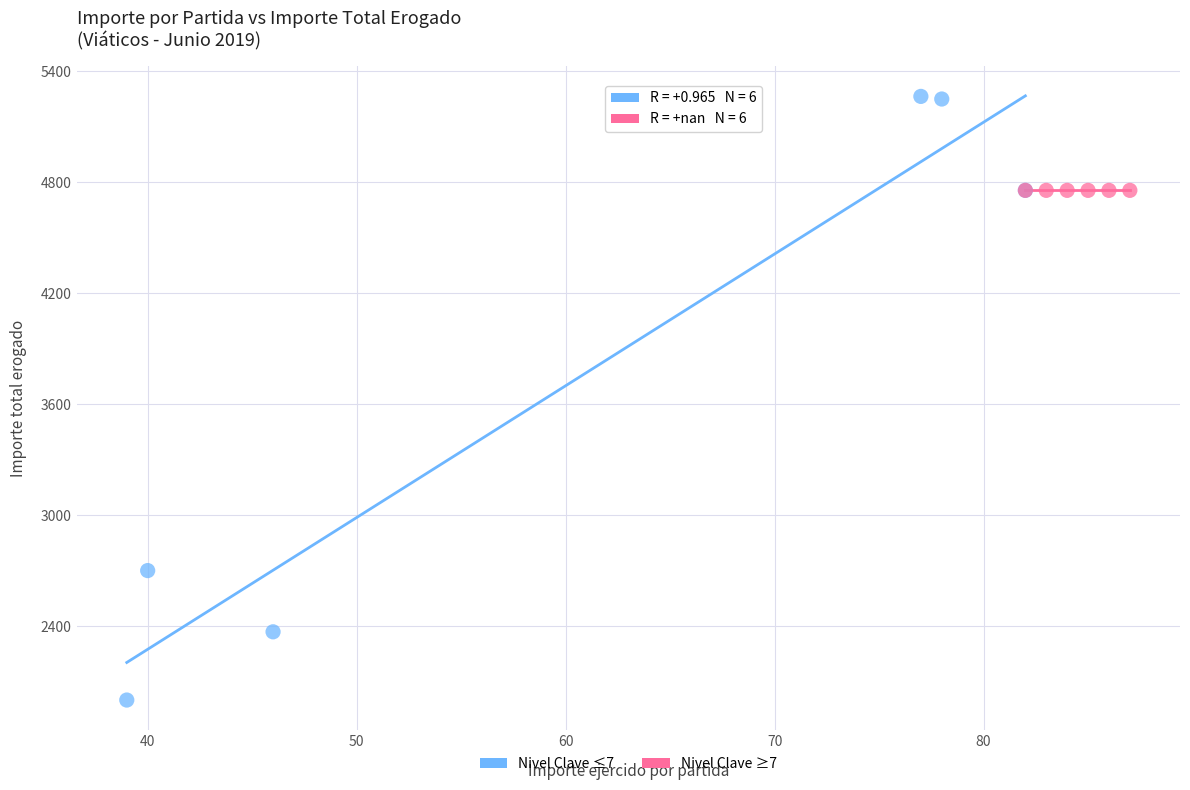

What are all the series names shown in the legend?

Nivel Clave ≤7, Nivel Clave ≥7